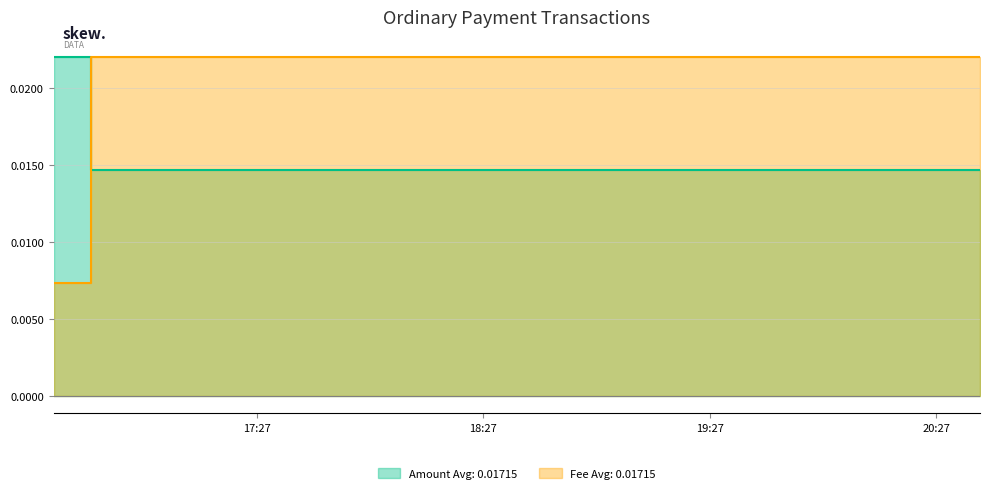

Rank the series by their average value, from lowest to highest.

Amount, Fee